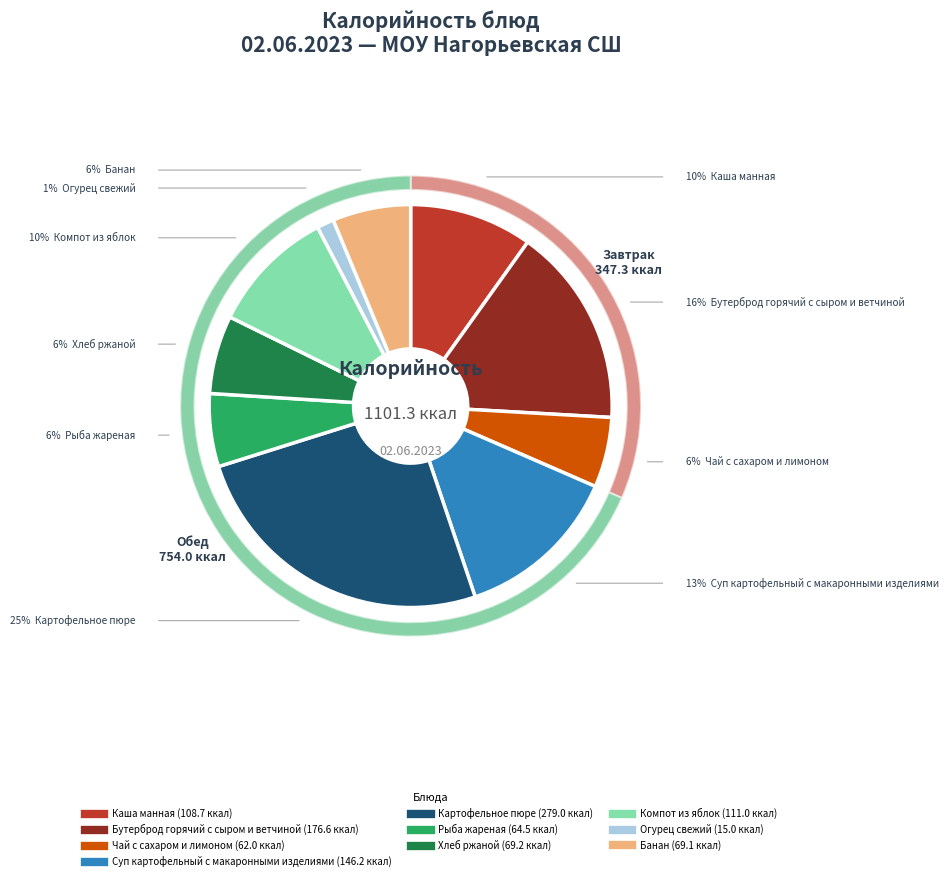

Combined, do Бутерброд горячий с сыром и ветчиной and Чай с сахаром и лимоном account for over 50%?

No